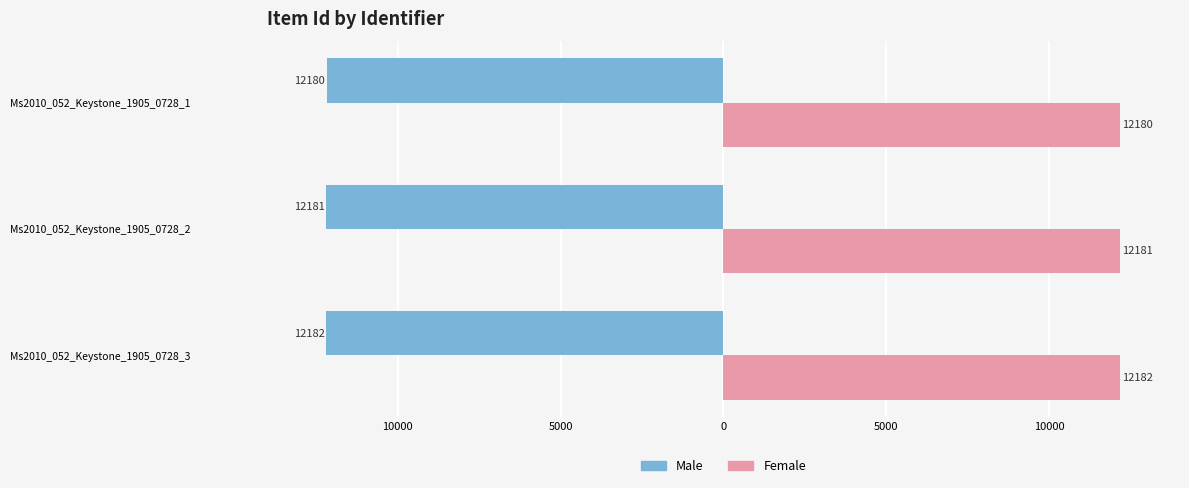

What is the difference between the maximum and minimum values in the Male series?

2